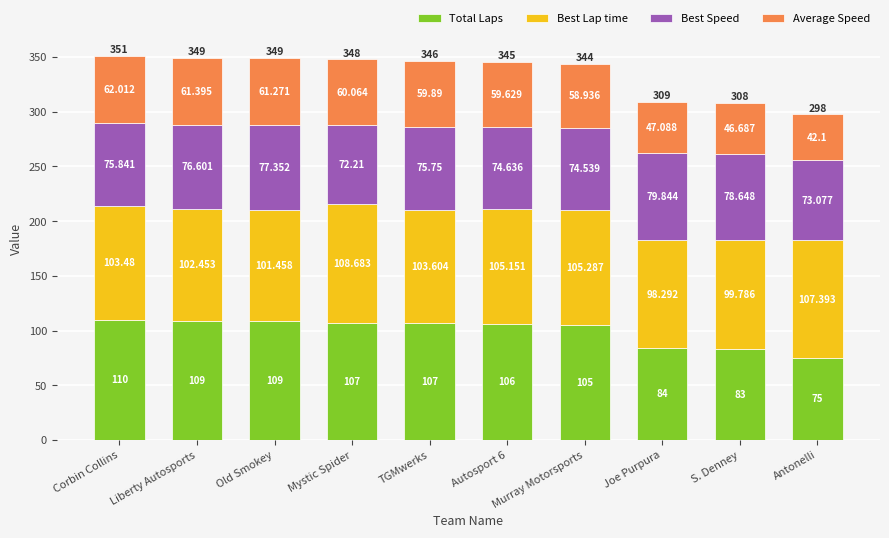

At which category is the sum across all series the highest?

Corbin Collins